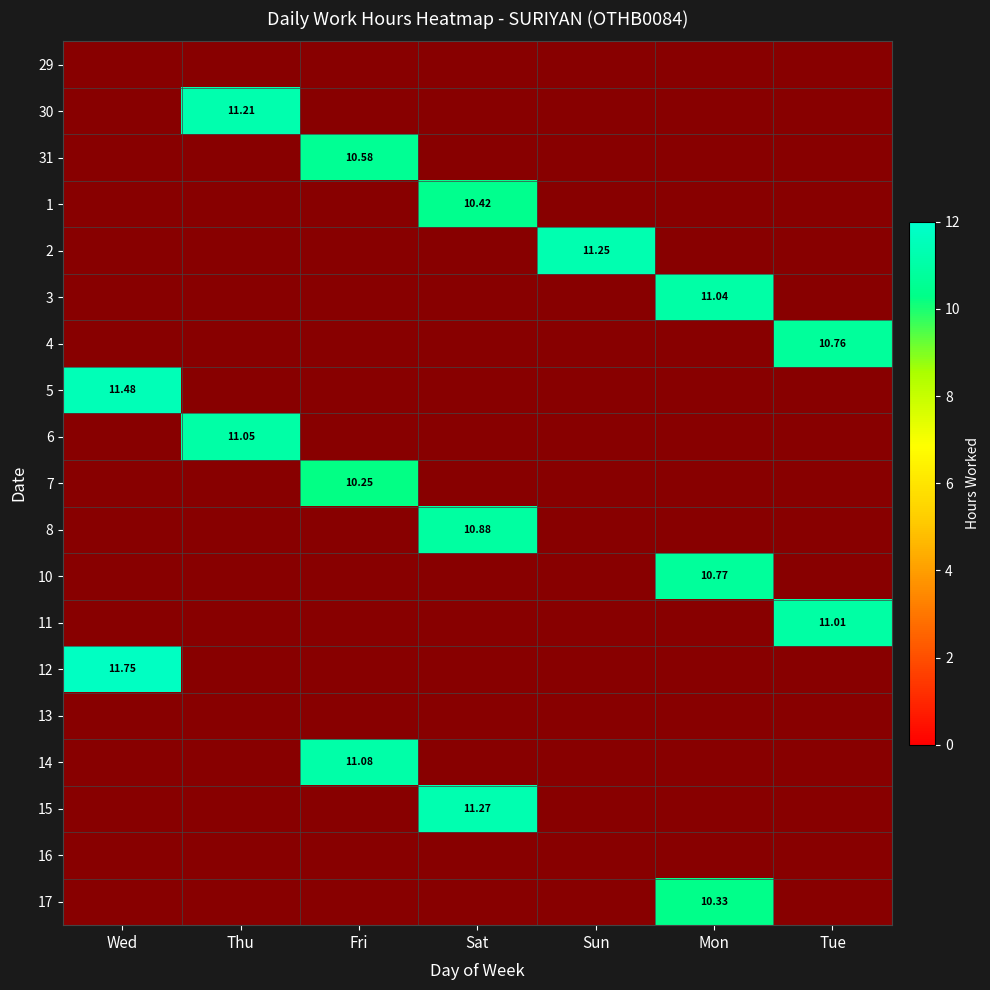

List the labels in order of 5 value, largest first.

Wed, Thu, Fri, Sat, Sun, Mon, Tue